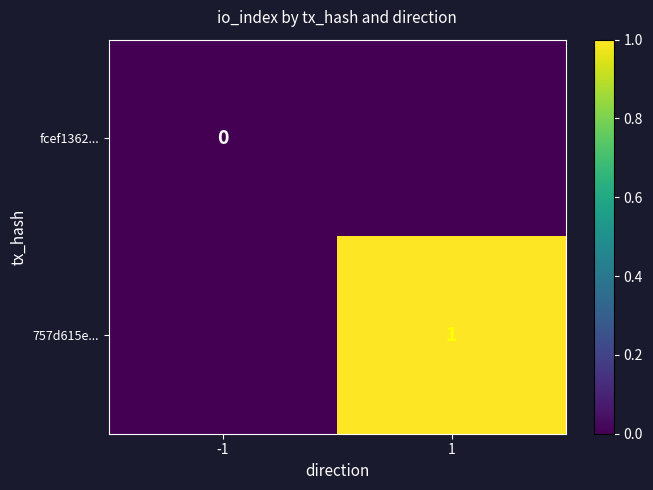

Is it true that 757d615e... equals 1 at 1?

True